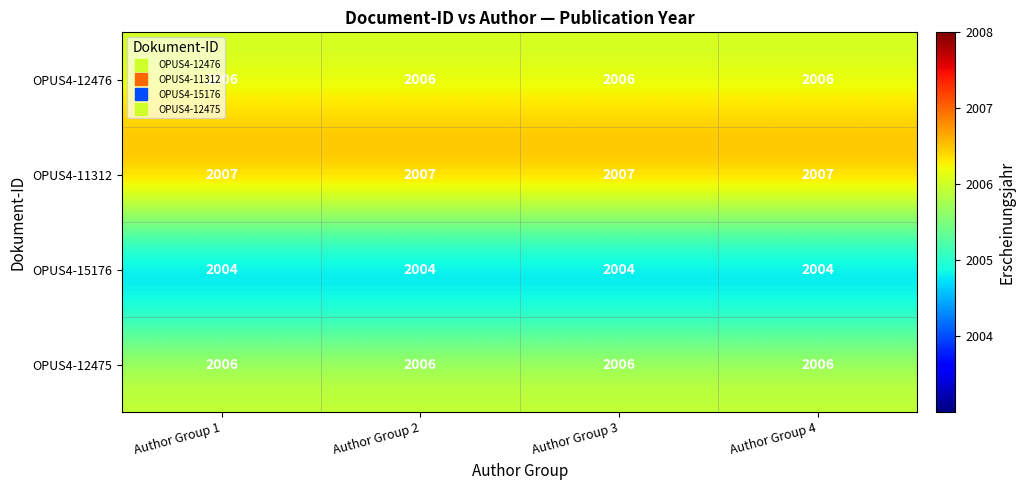

What is the average value of the OPUS4-12476 series?

2006